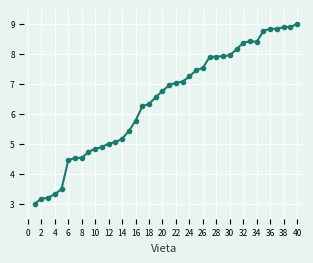

True or false: the data has more than 0 interior local peaks.

True